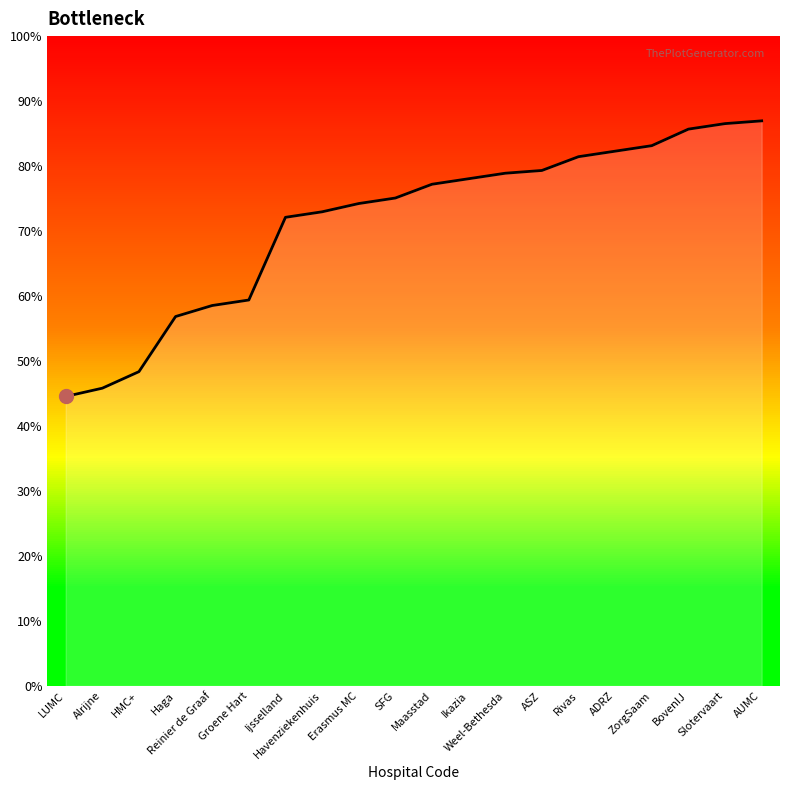

List the labels in order of value, smallest first.

LUMC, Alrijne, HMC+, Haga, Reinier de Graaf, Groene Hart, Ijsselland, Havenziekenhuis, Erasmus MC, SFG, Maasstad, Ikazia, Weel-Bethesda, ASZ, Rivas, ADRZ, ZorgSaam, BovenIJ, Slotervaart, AUMC